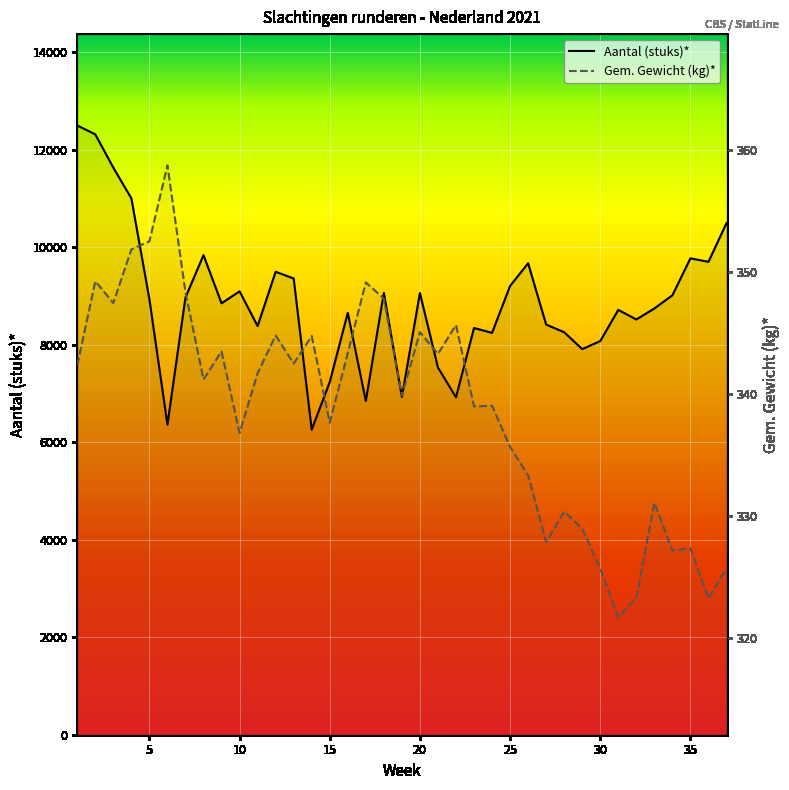

True or false: Aantal (stuks)* has more than 1 interior local peaks.

True